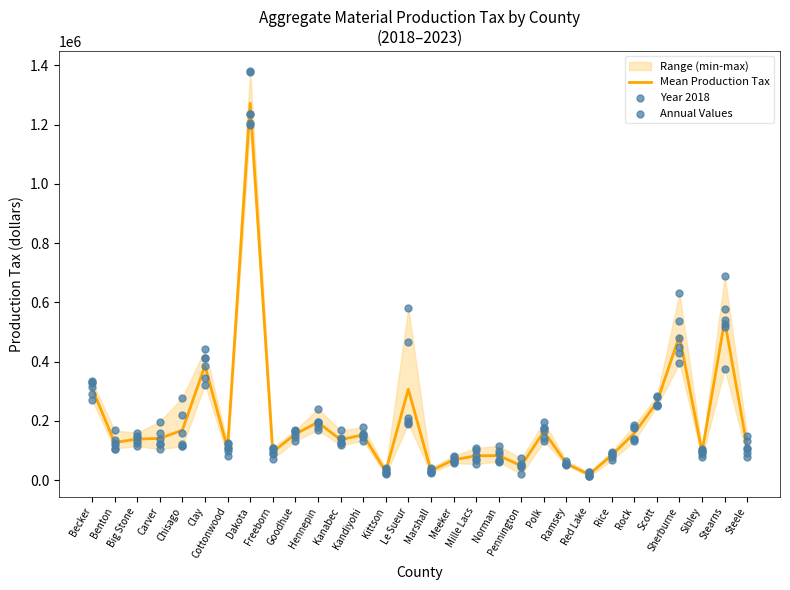

Is the value of Mean Production Tax at Carver greater than the value of Year 2018 at Marshall?

Yes